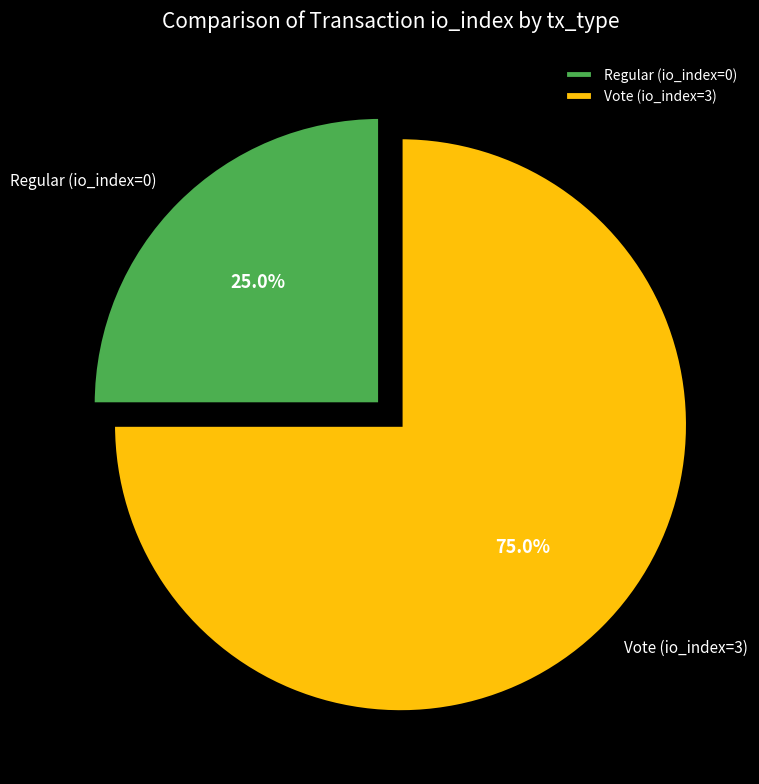

Rank the categories by value from lowest to highest.

Regular (io_index=0), Vote (io_index=3)